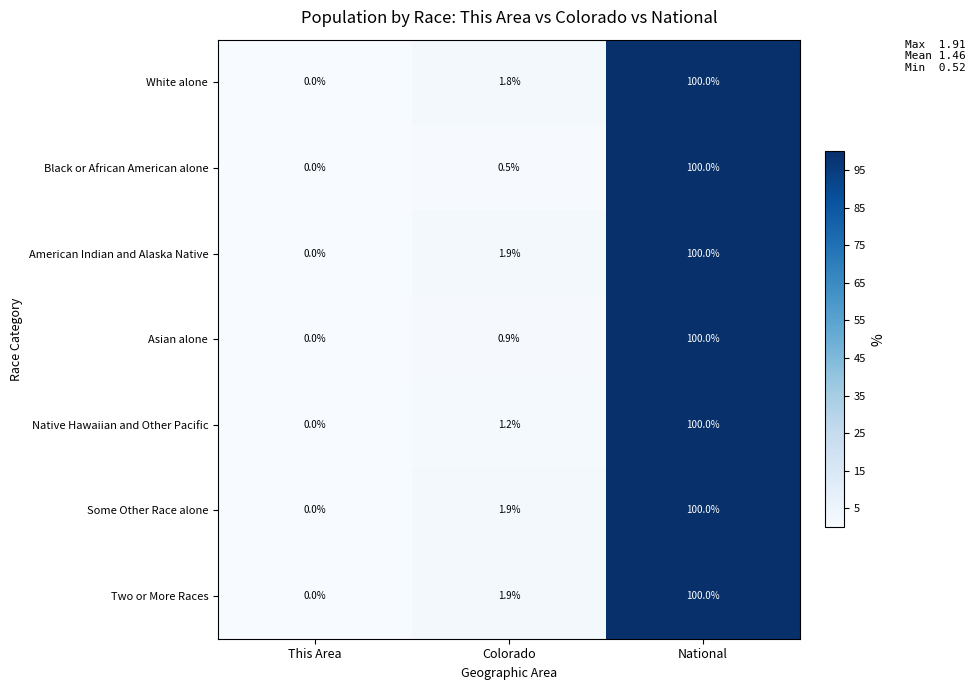

List the labels in order of Black or African American alone value, smallest first.

This Area, Colorado, National